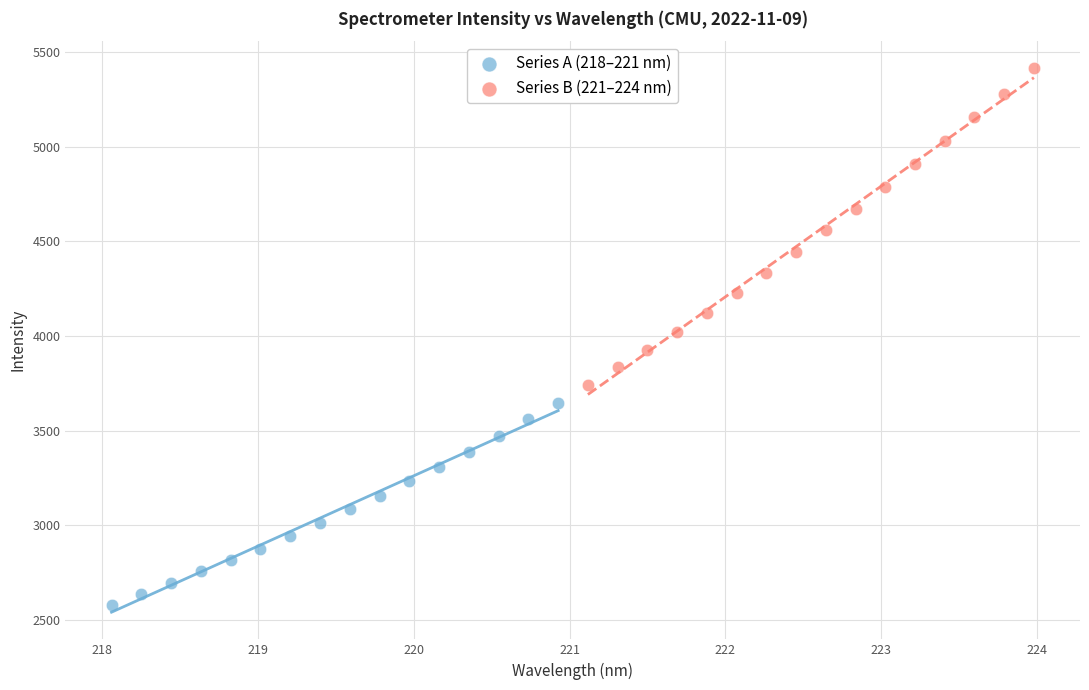

Which series has the widest spread of Y values?

Series B (221–224 nm)